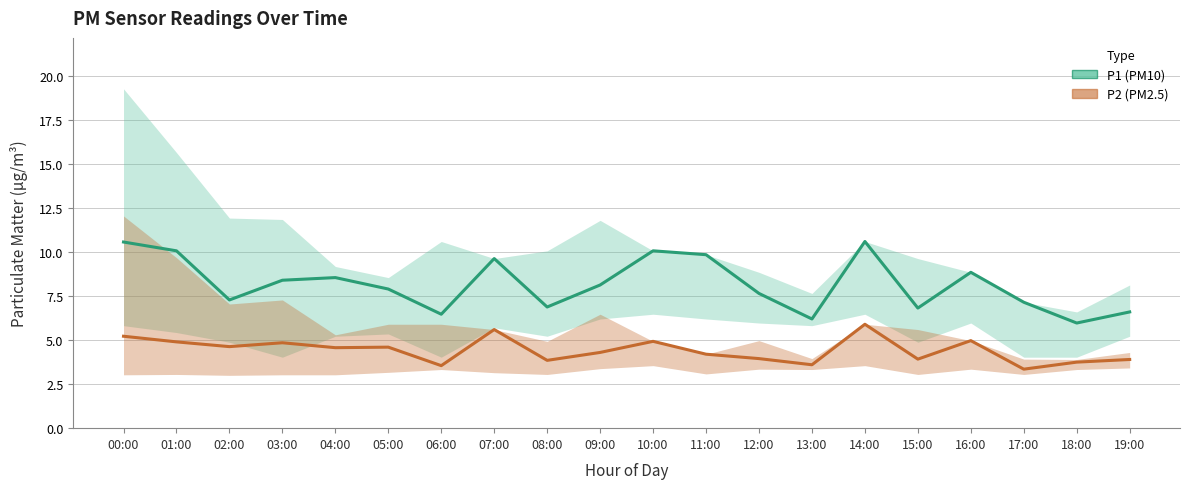

Which series changed the most between 03:00 and 17:00?

P2 (PM2.5)